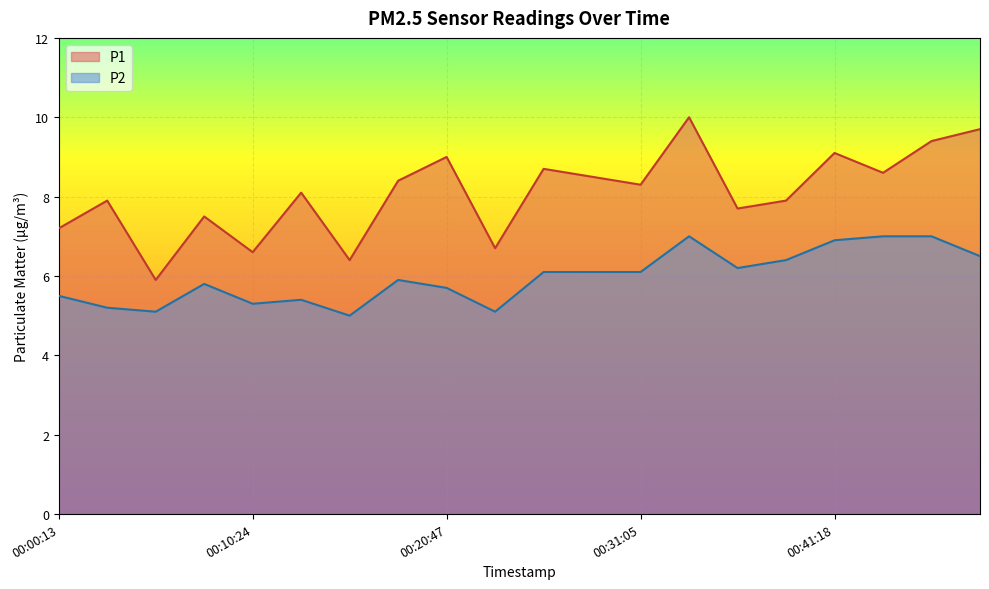

What is the minimum value shown in the chart?

5.0